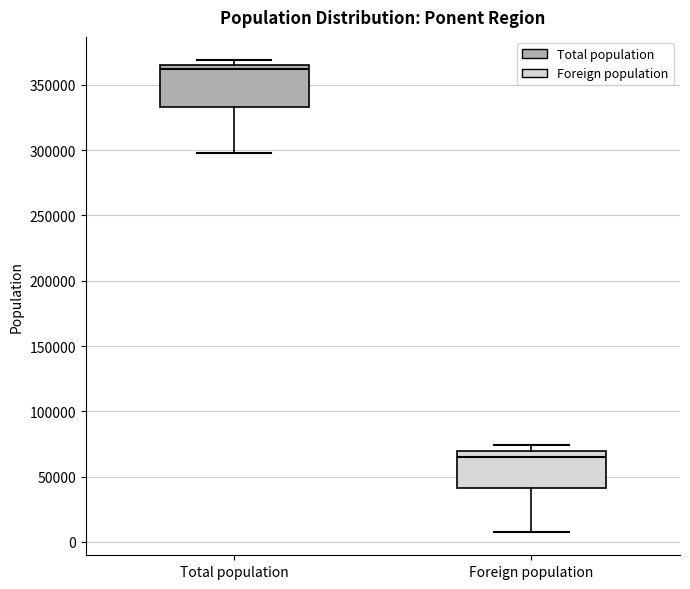

Reading left to right, read every box against the y-axis: the position of its median line, the range the box covers, and the ends of its whiskers. The values are not printed on the chart, so give them approximately, as read against the axis.

Total population: median 360000, box 335000 to 365000, whiskers 300000 to 370000
Foreign population: median 65000, box 40000 to 70000, whiskers 10000 to 75000